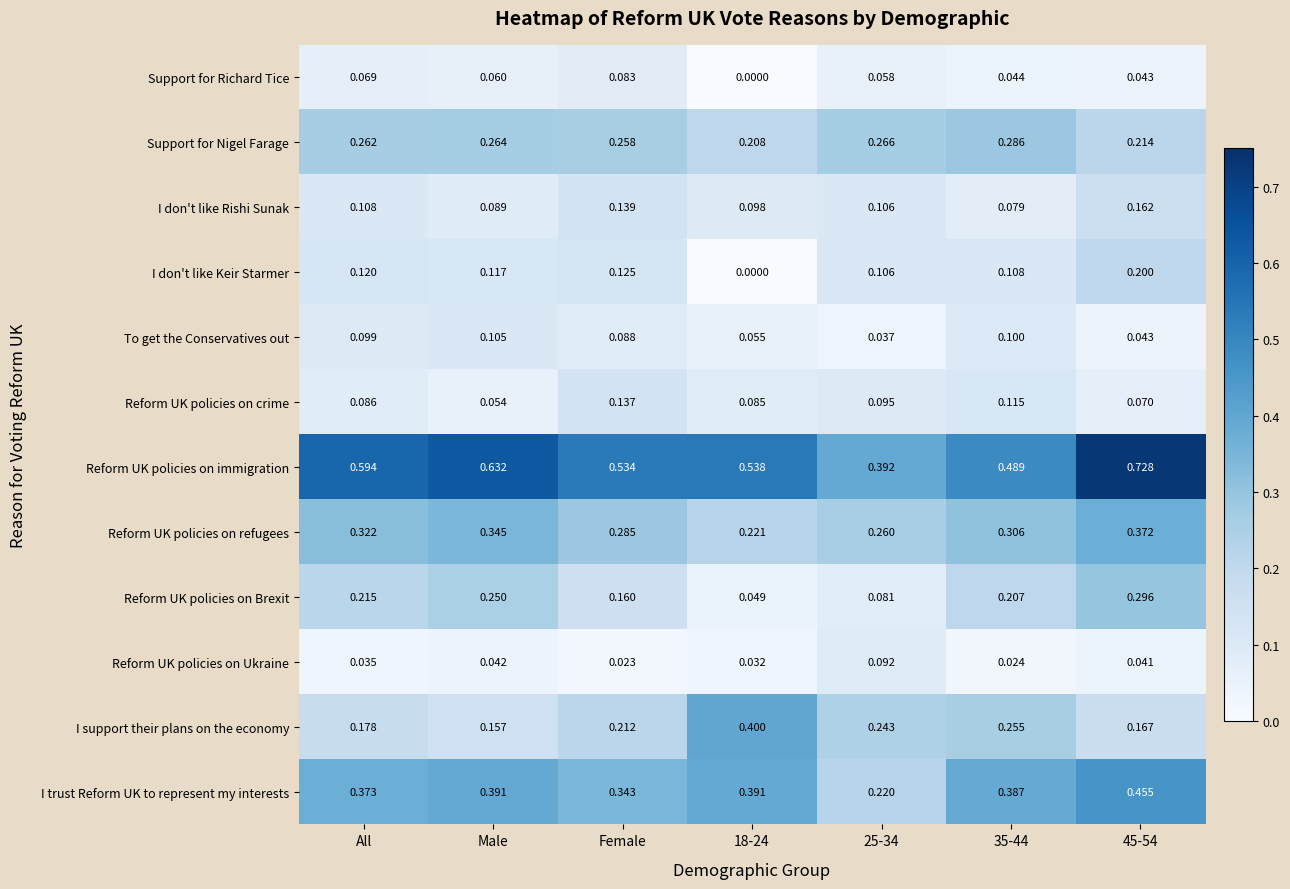

Is the value of I don't like Keir Starmer at Female greater than the value of Reform UK policies on Brexit at 35-44?

No